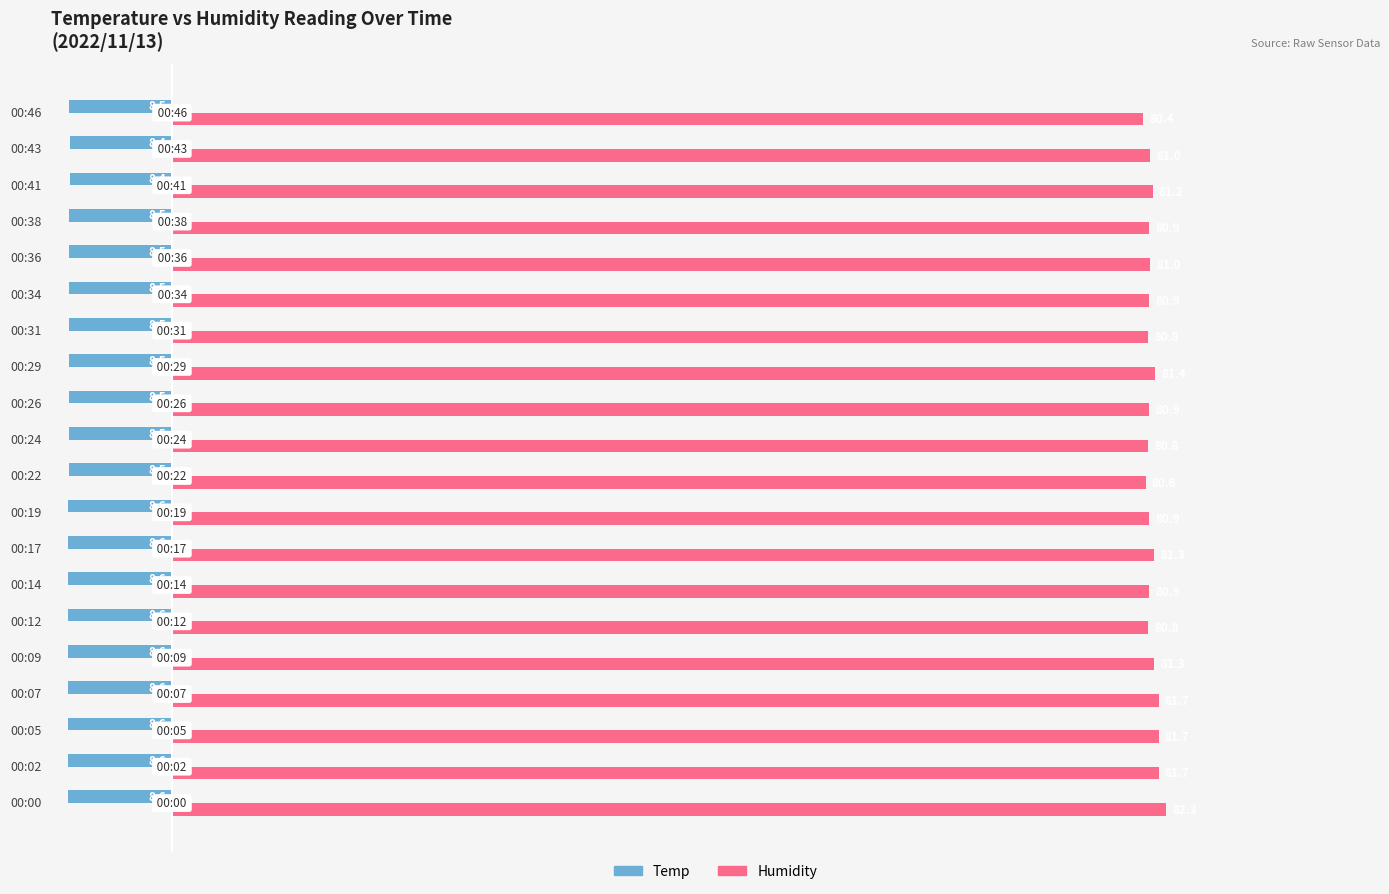

What is the difference between the second highest and minimum values in the Temp series?

0.2